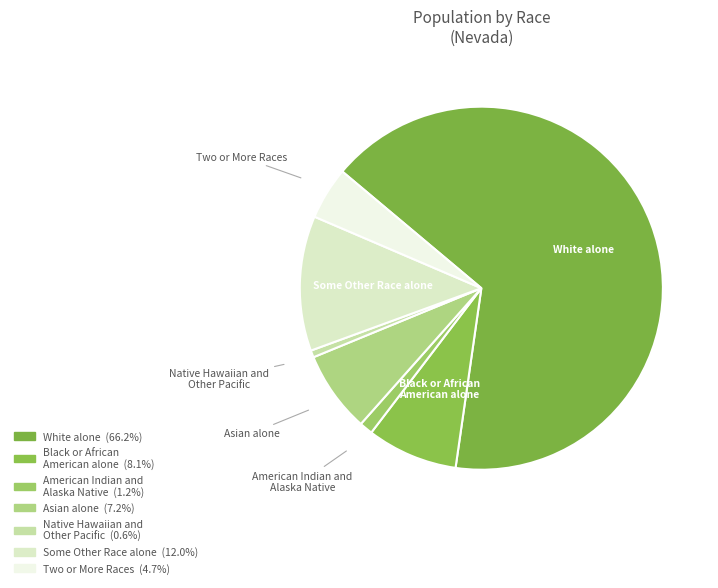

Do Two or More Races and Black or African American alone together represent more than half of the pie?

No